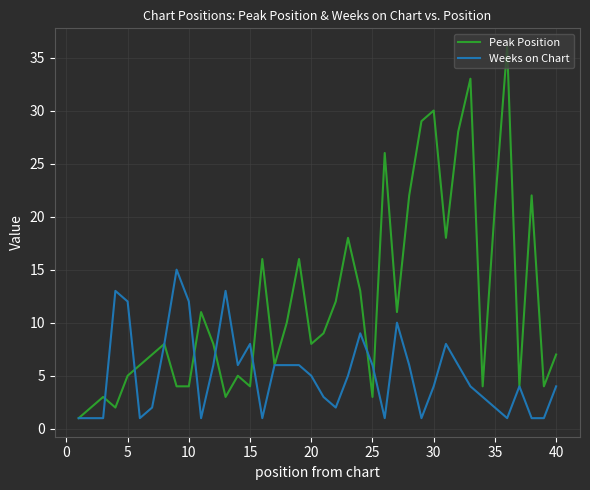

What is the highest value of the Weeks on Chart series?

15